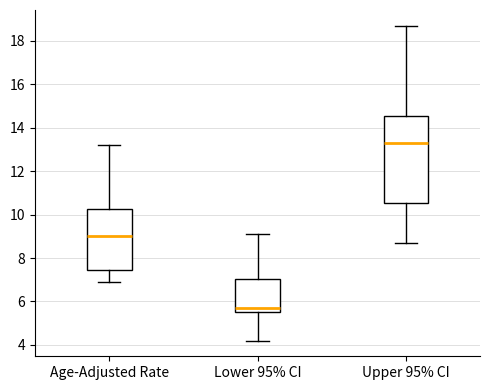

Reading left to right, transcribe this box plot: for each box, give where its median line is, the range the box spans, and where its two whiskers end, as read against the y-axis. The values are not printed on the chart, so give them approximately, as read against the axis.

Age-Adjusted Rate: median 9.0, box 7.4 to 10.2, whiskers 7.0 to 13.2
Lower 95% CI: median 5.8, box 5.6 to 7.0, whiskers 4.2 to 9.2
Upper 95% CI: median 13.4, box 10.6 to 14.6, whiskers 8.8 to 18.8